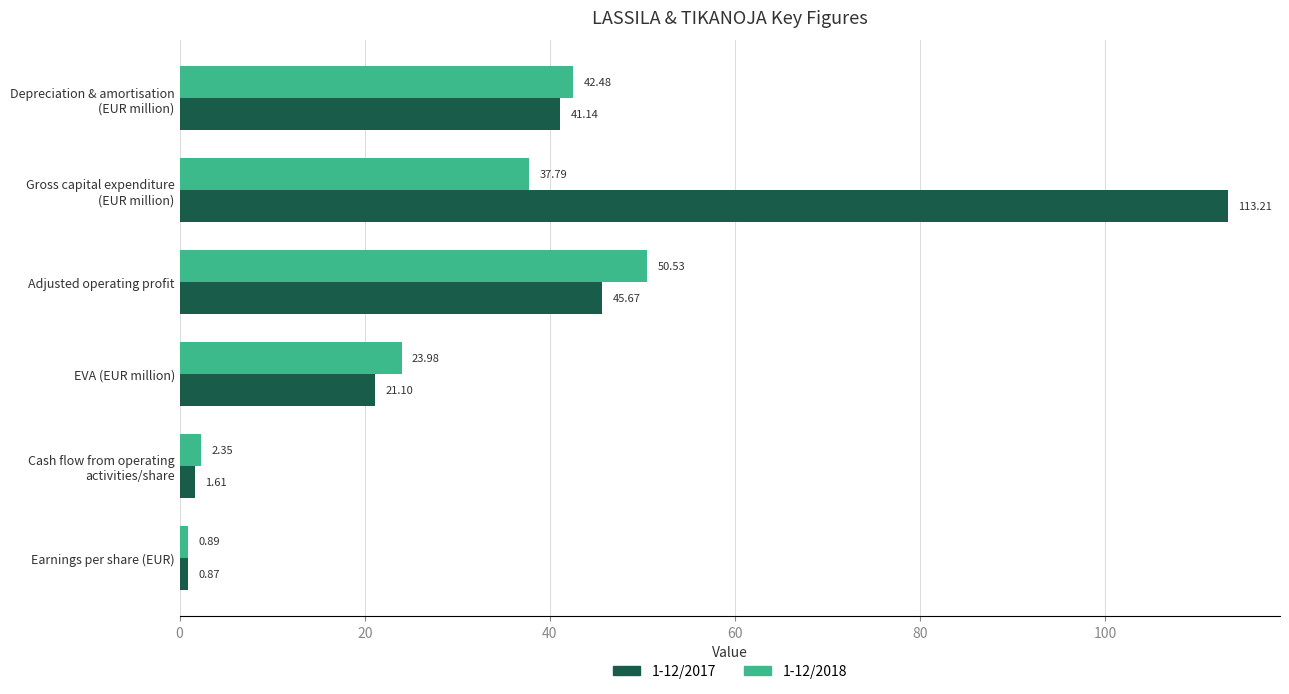

Rank the series at Earnings per share (EUR) from lowest to highest value.

1-12/2017, 1-12/2018